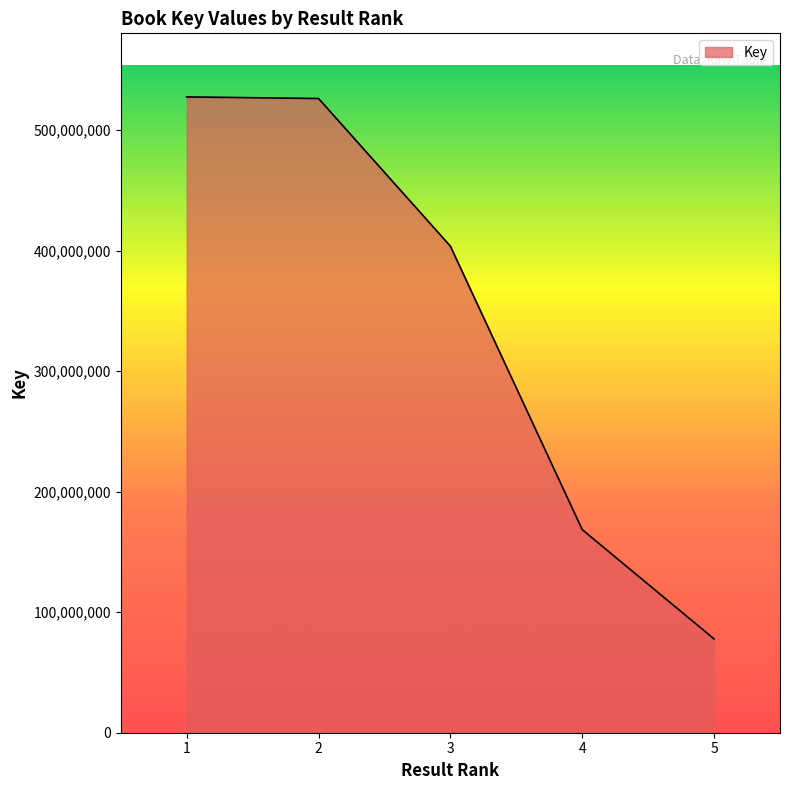

What is the smallest value displayed?

77817570